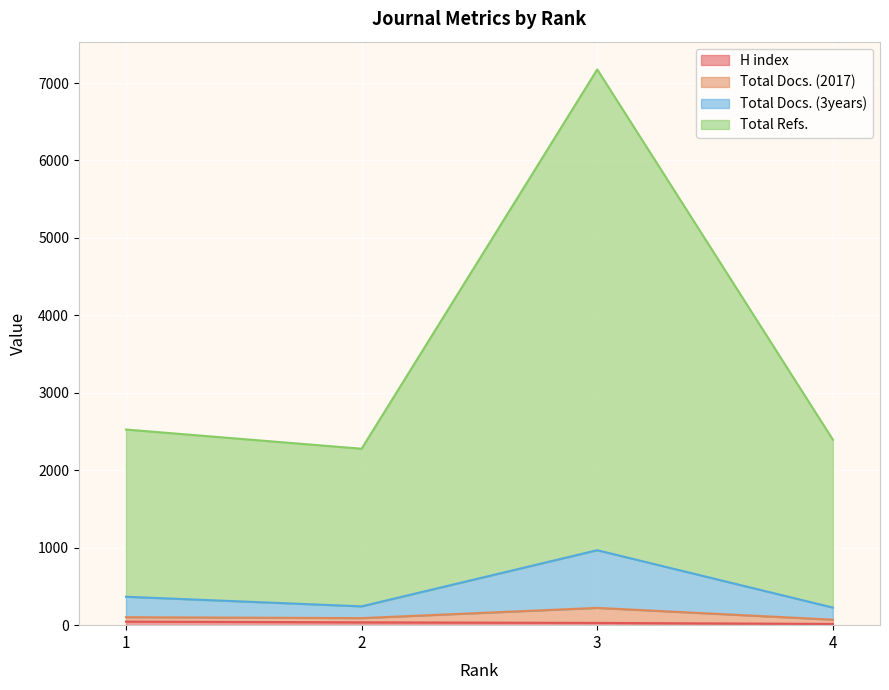

True or false: H index has a value of 37 at 2.

True